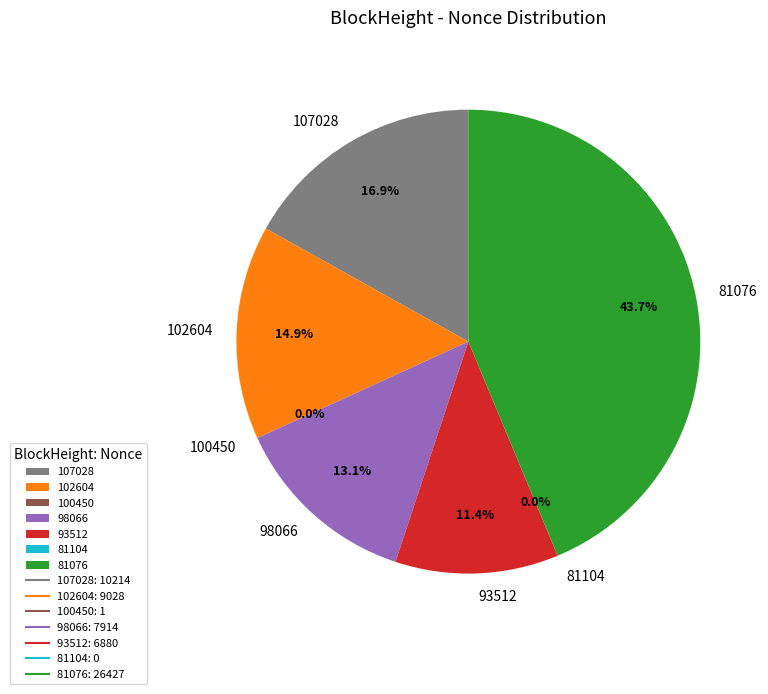

What percentage is NOT represented by 81076?

56.3%